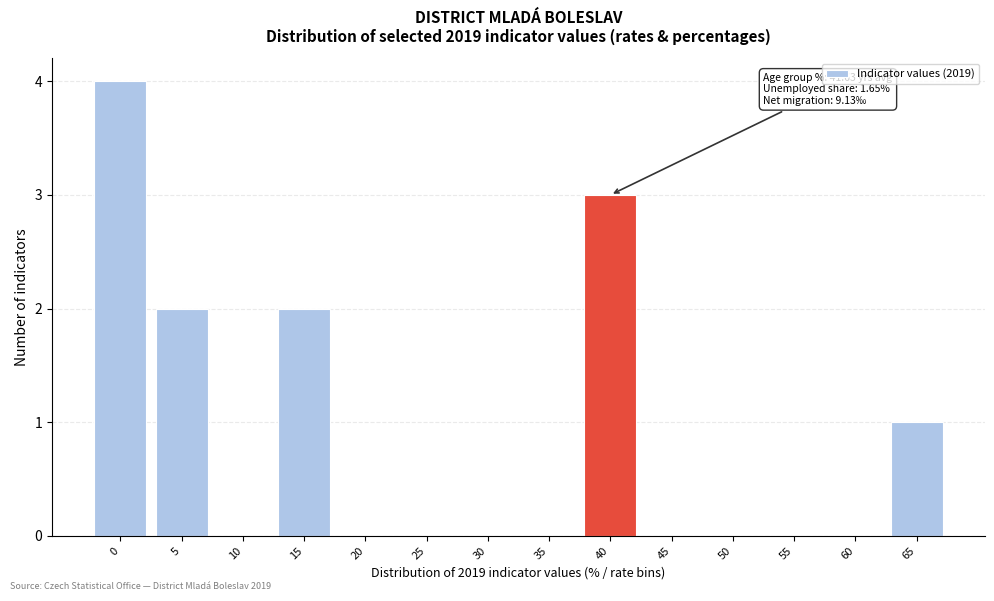

Reading right to left, transcribe all the data shown in this chart.

65=1	60=0	55=0	50=0	45=0	40=3	35=0	30=0	25=0	20=0	15=2	10=0	5=2	0=4